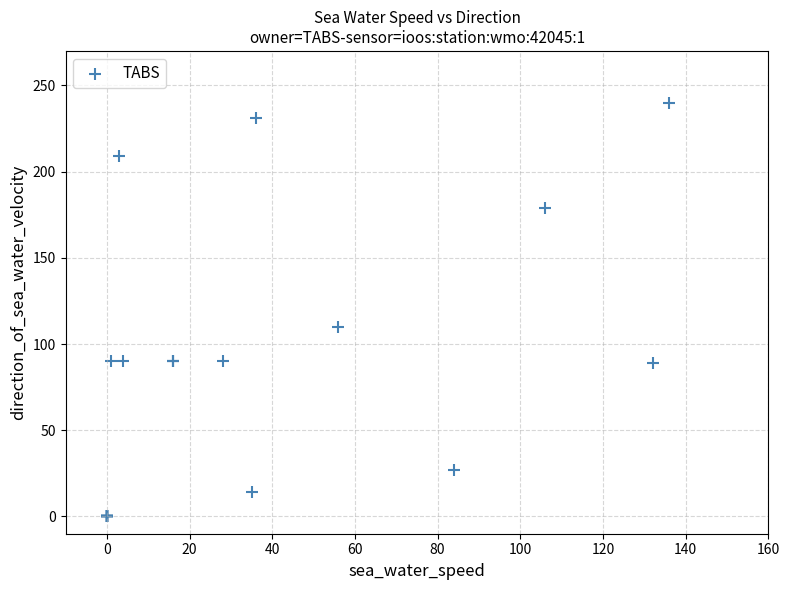

What Y value in the scatter plot is closest to 119?

110.0